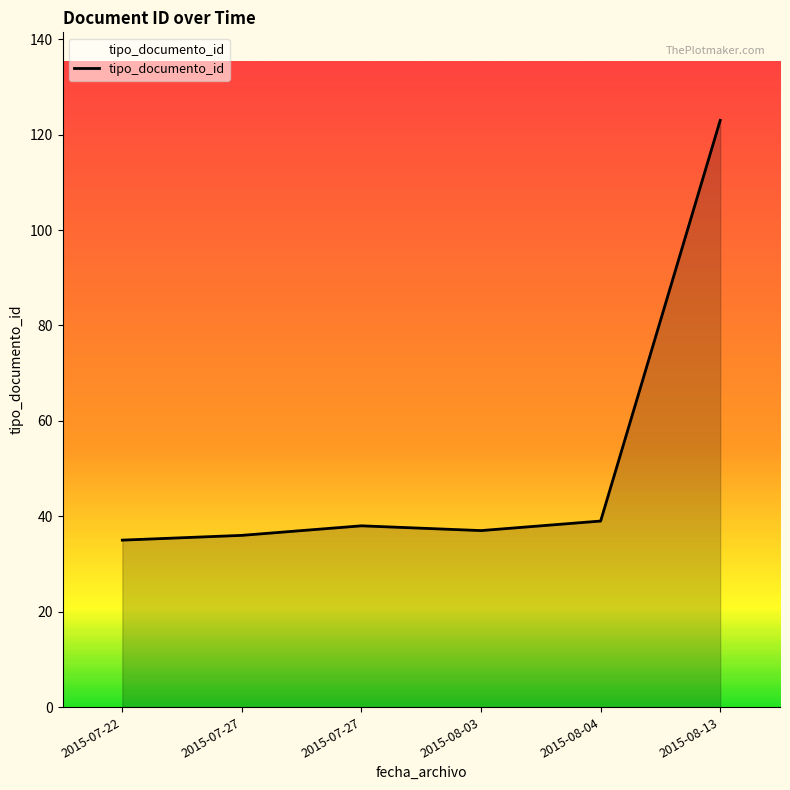

True or false: the data shows 38 at 2015-07-27.

True